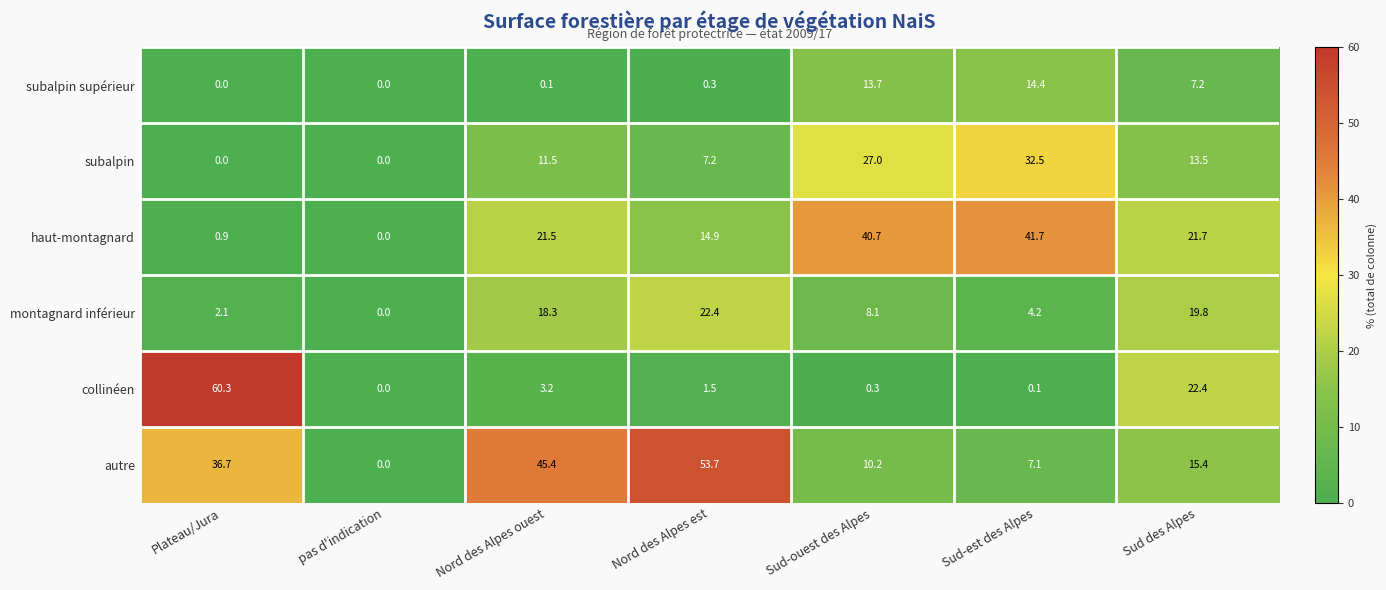

Between Nord des Alpes ouest and Nord des Alpes est, which series saw the biggest shift?

autre